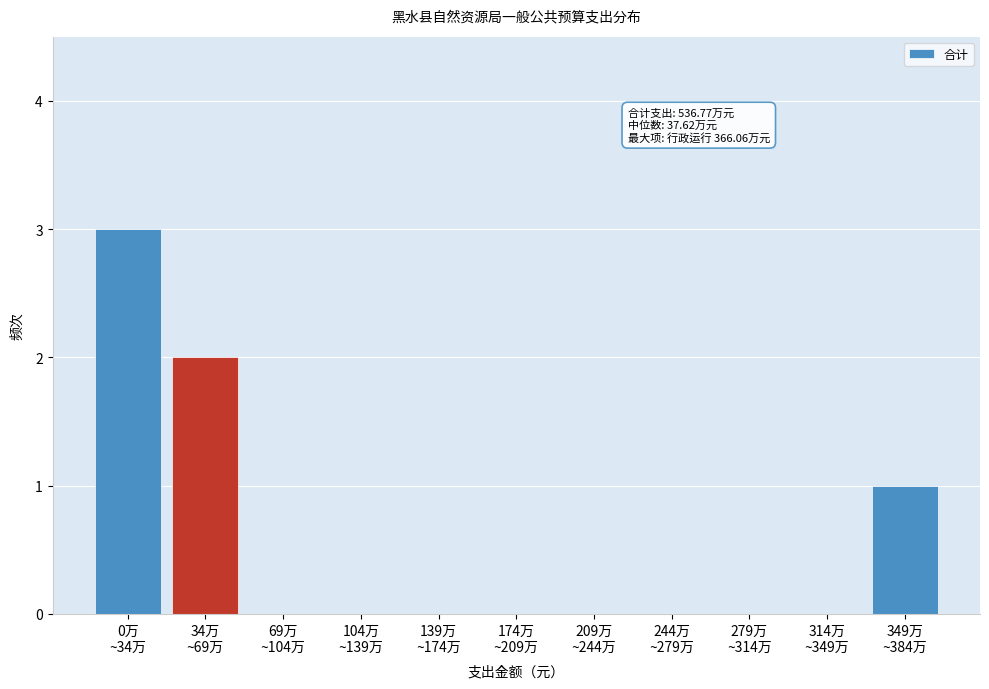

What is the greatest value displayed?

3